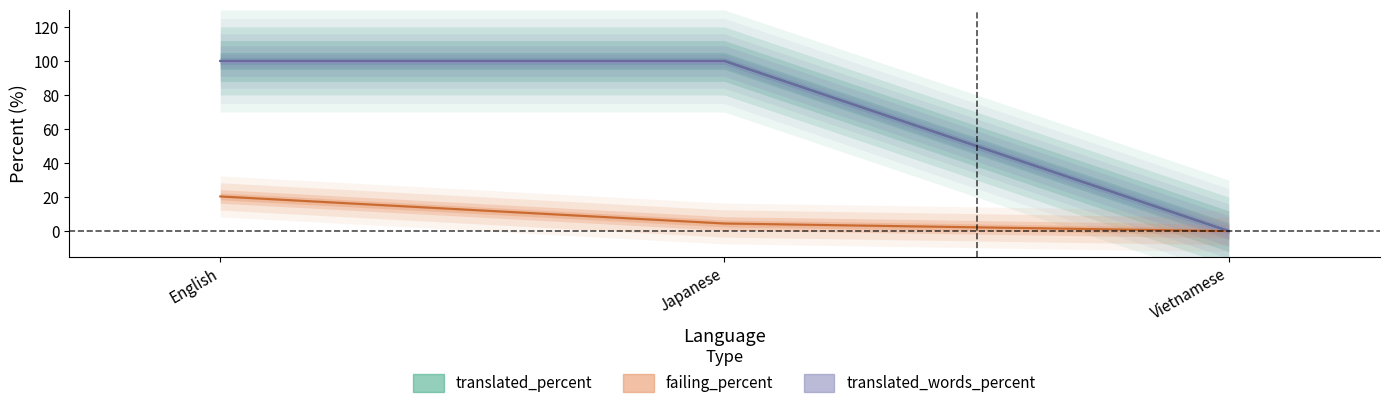

At which label does translated_percent reach its minimum?

Vietnamese